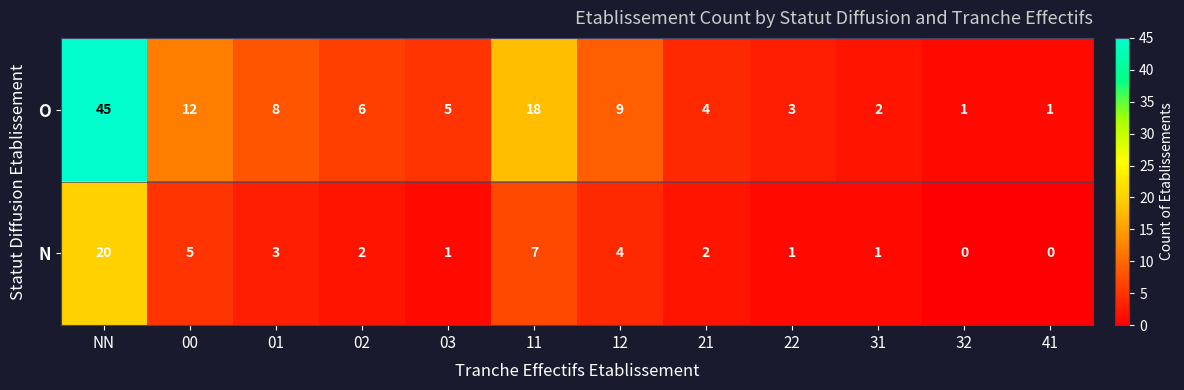

What is the difference between the second highest and minimum values in the O series?

17